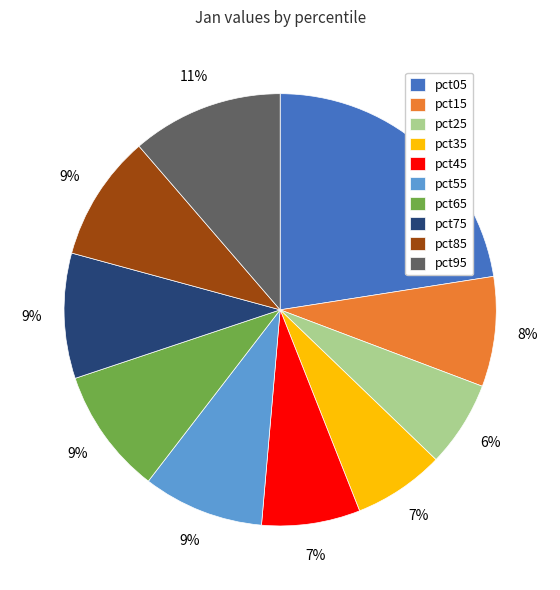

Does any single category account for the majority?

No